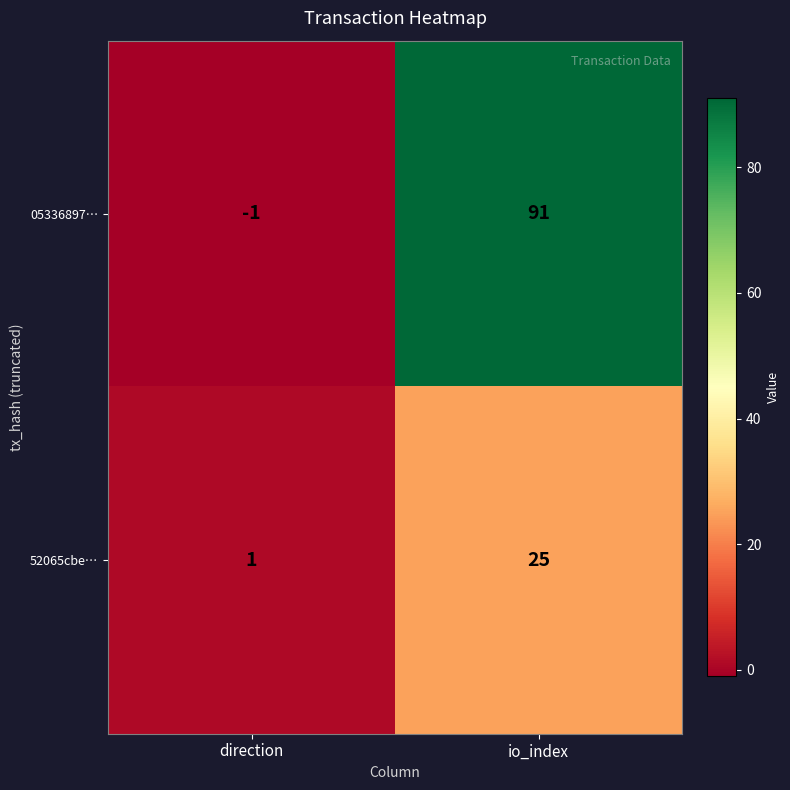

What is the sum of all 05336897… values?

90